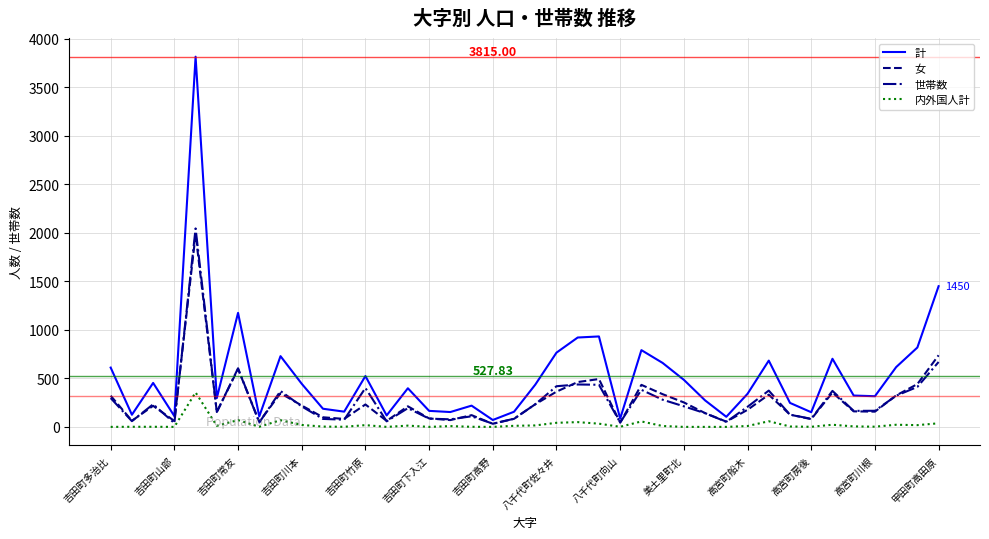

At how many categories does at least one series exceed 3690?

1